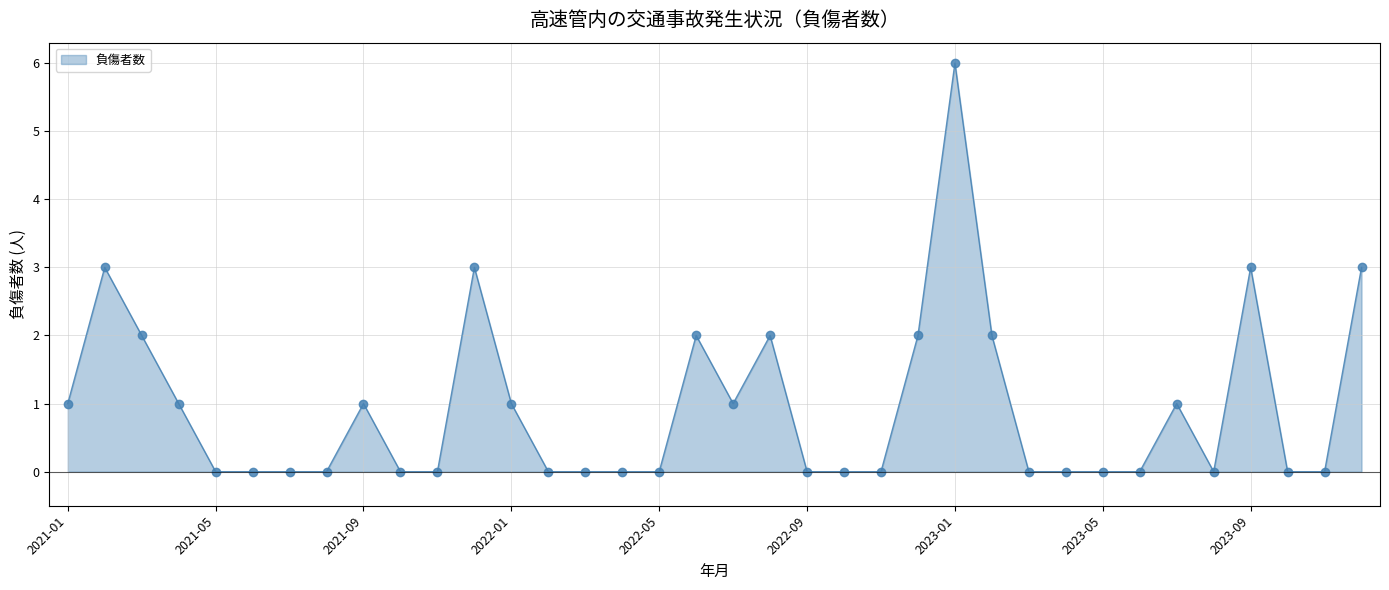

True or false: there are more than 1 points higher than both neighbors.

True